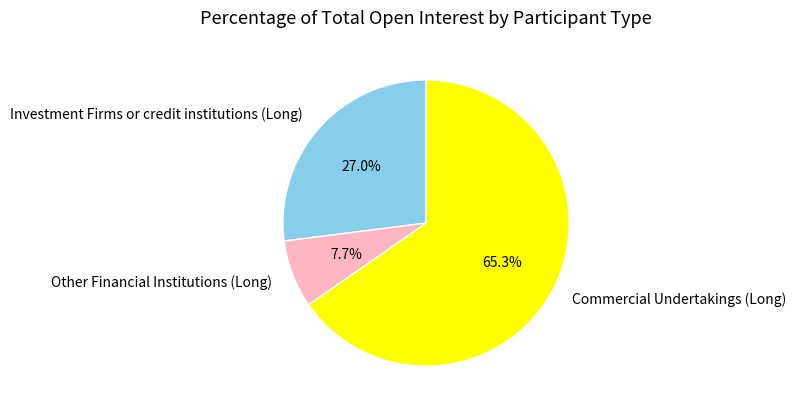

To the nearest percent, what is the average slice percentage?

33%